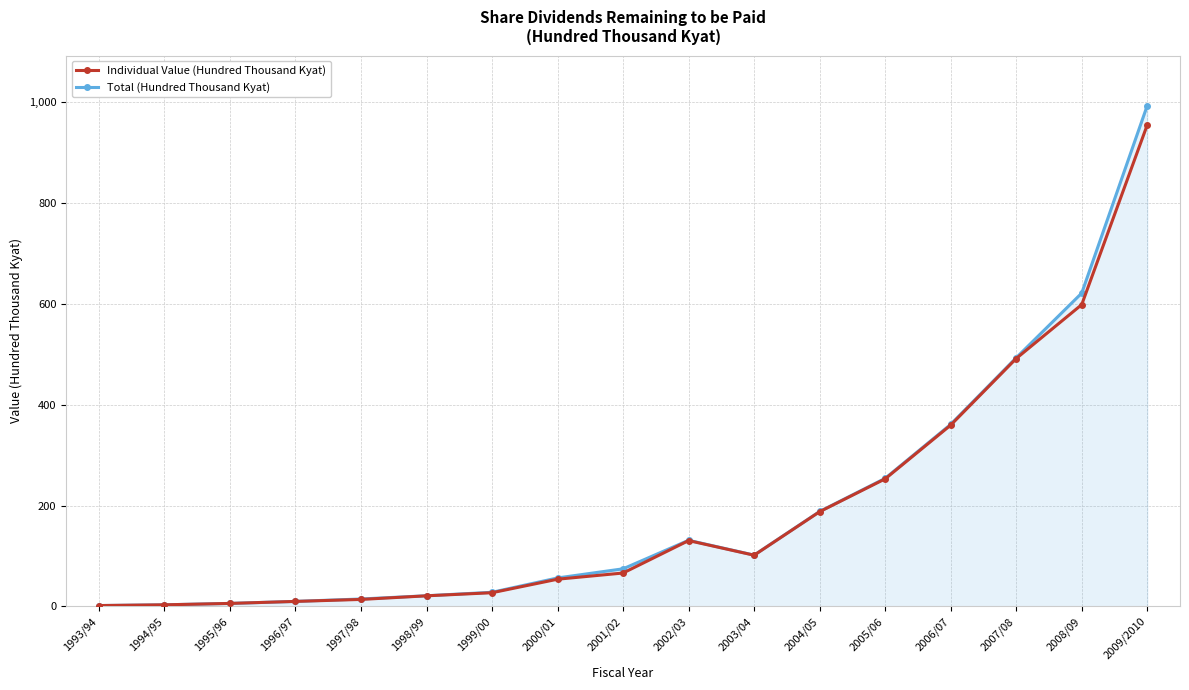

What is the label of the 9th point from the left?

2001/02